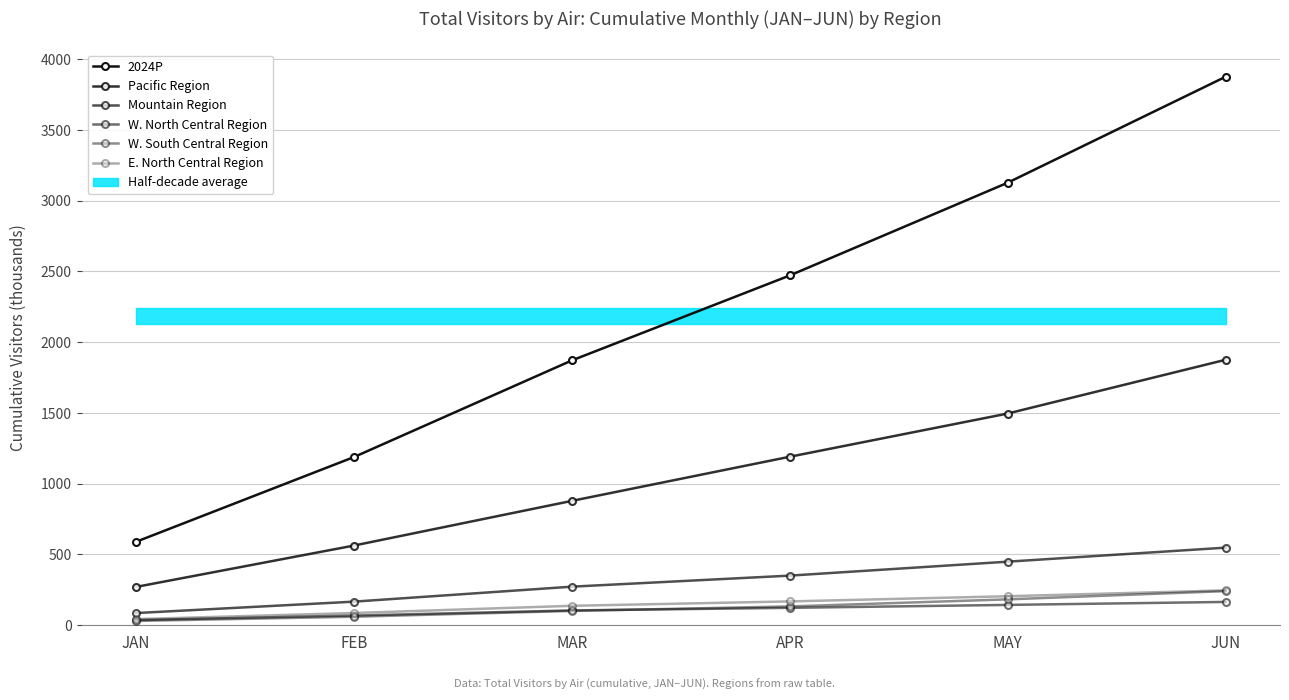

The Mountain Region series shows 166.3 at FEB. True or false?

True